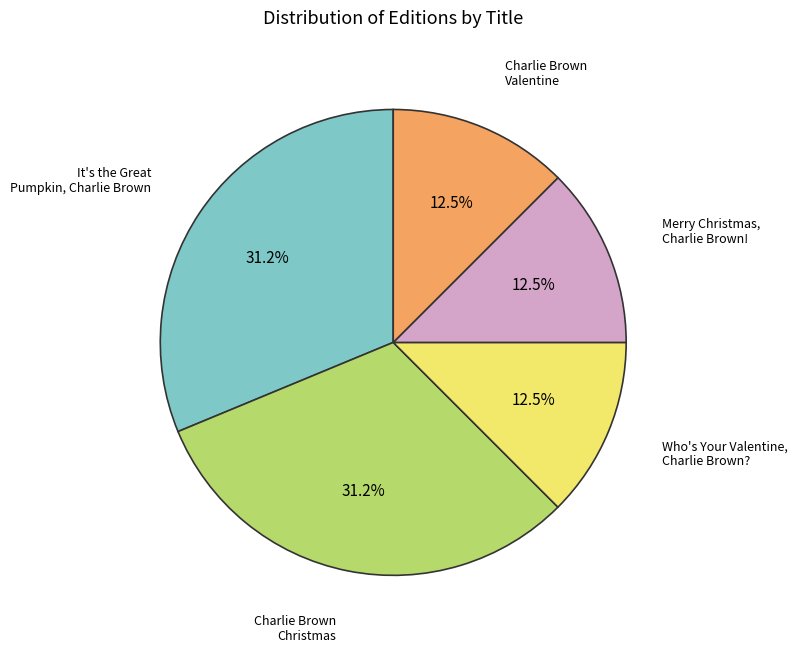

Count the number of slices in the pie.

5